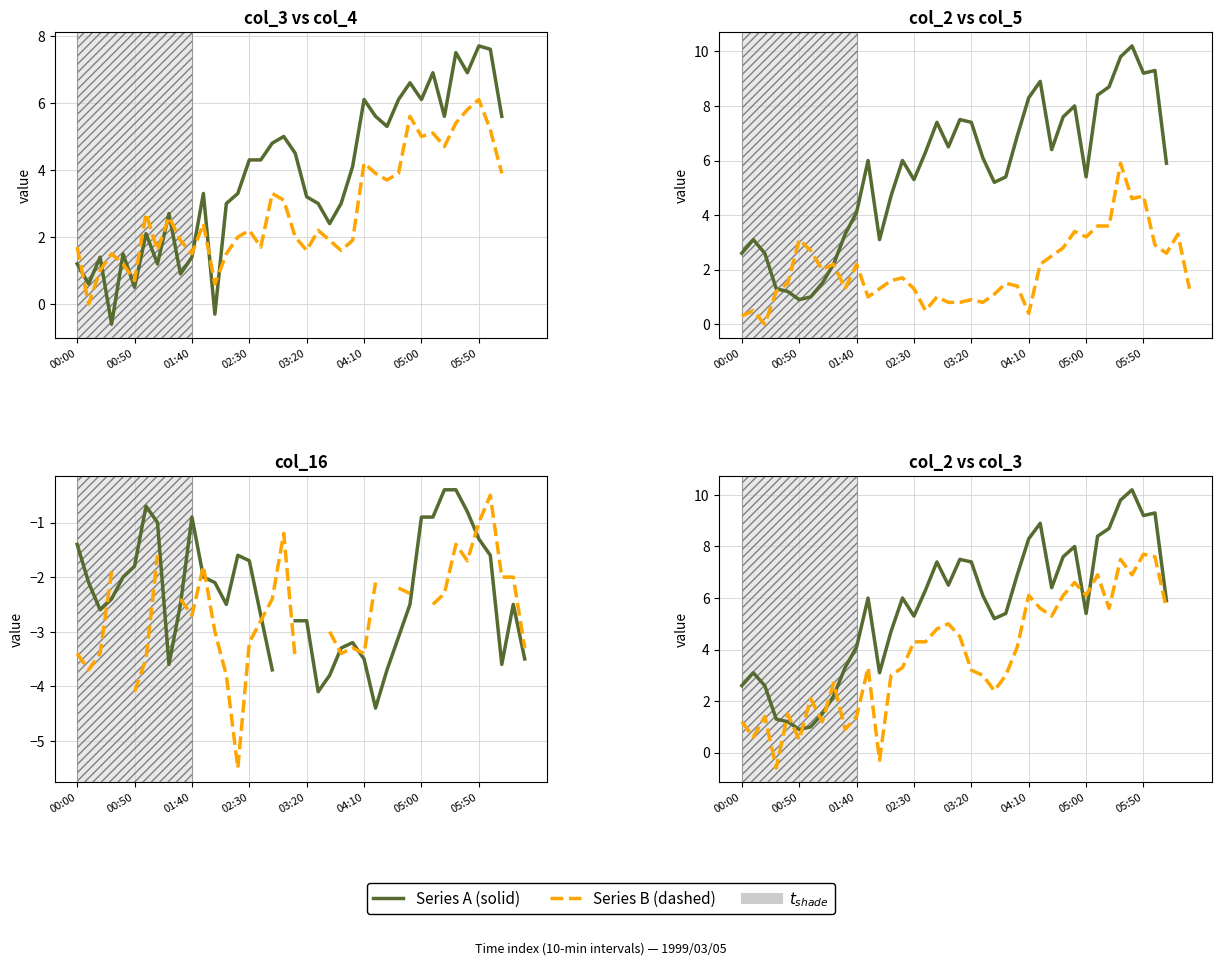

What is the approximate value at 02:30?

1.3